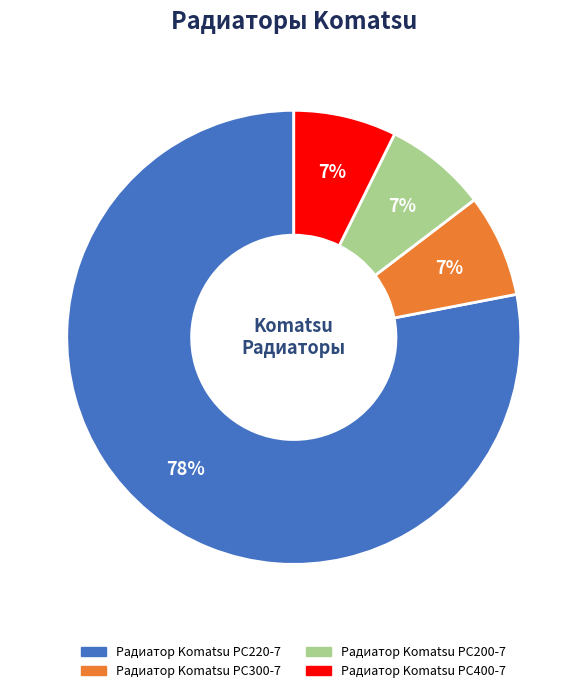

The Радиатор Komatsu PC300-7 slice represents 14% of the pie. True or false?

False